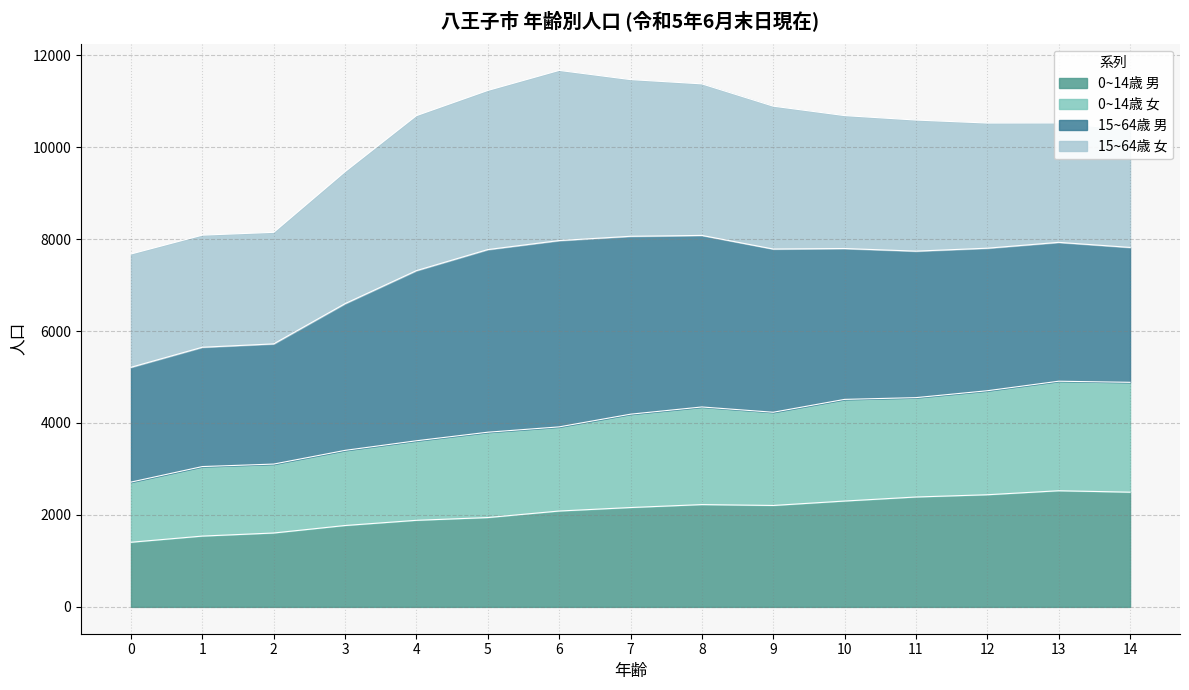

At which category does 0~14歳 女 reach its first local peak?

8